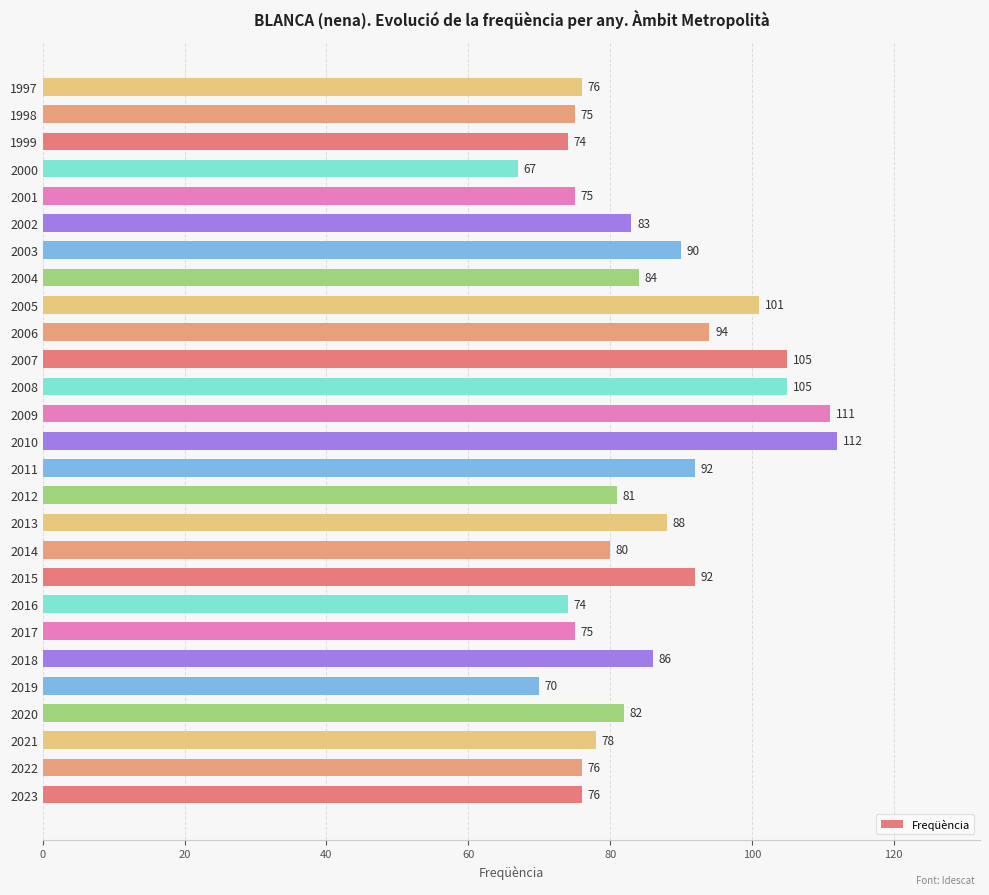

True or false: the data shows 76 at 1997.

True